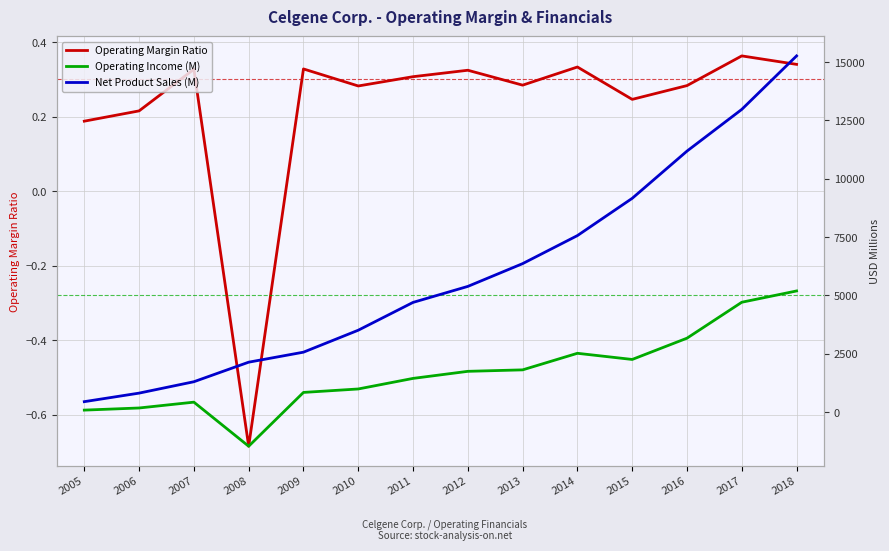

Which series has the largest total across all categories?

Net Product Sales (M)